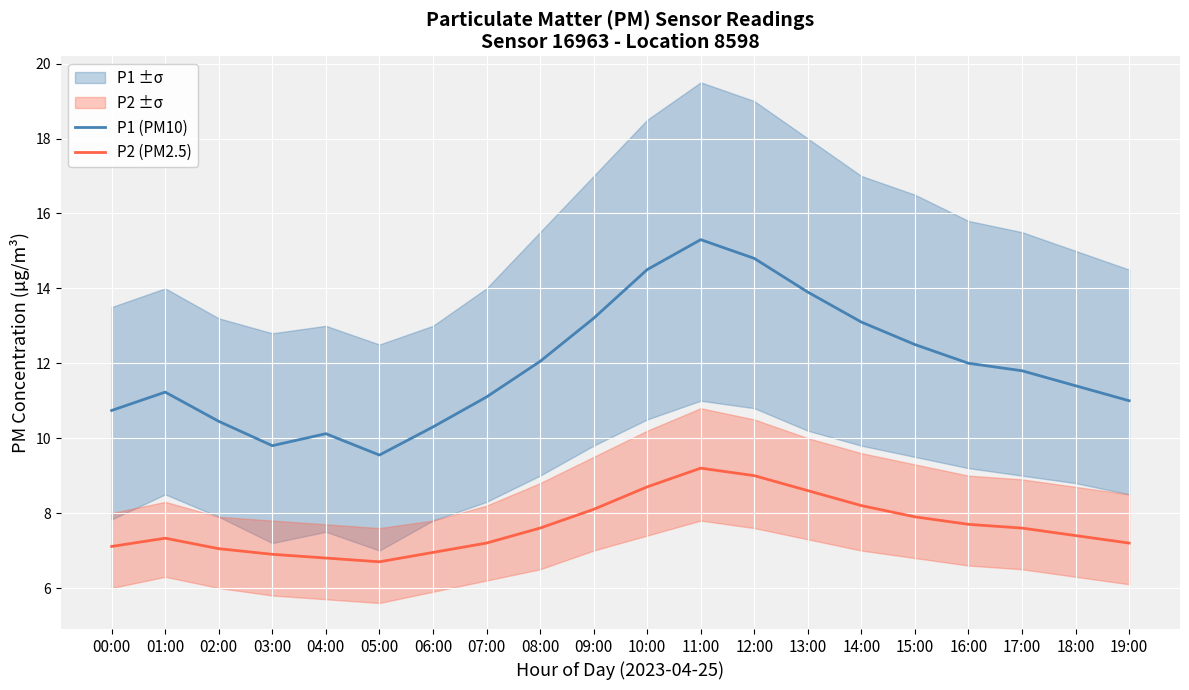

The value of P1 (PM10) at 08:00 is 12.1. True or false?

True